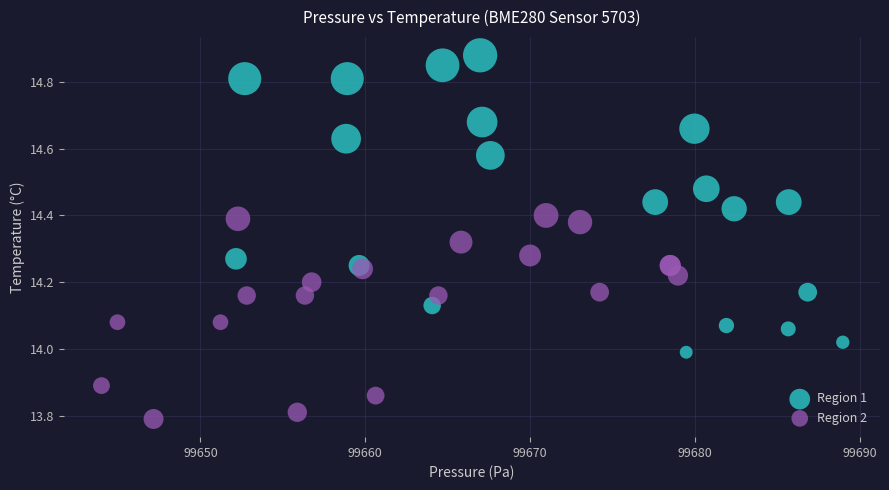

Which series has the widest spread of Y values?

Region 1